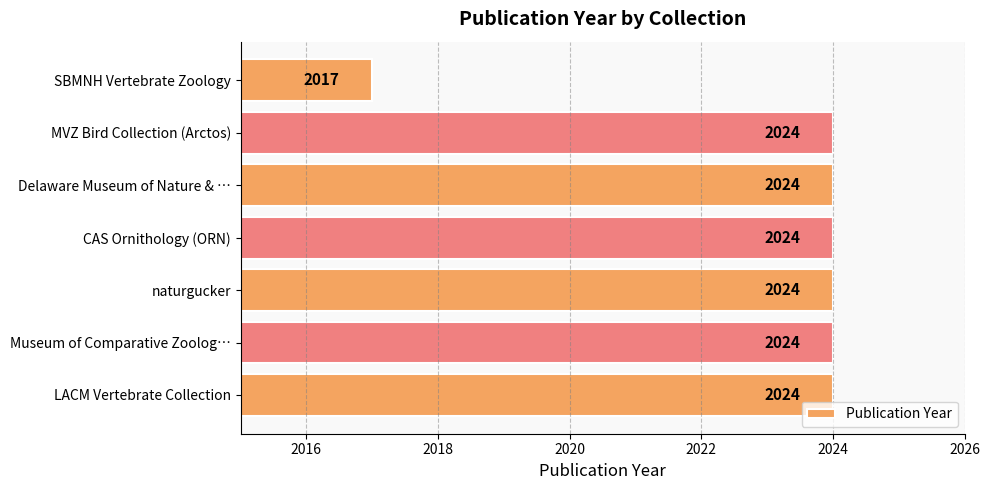

The value at Delaware Museum of Nature & … is 507. True or false?

False